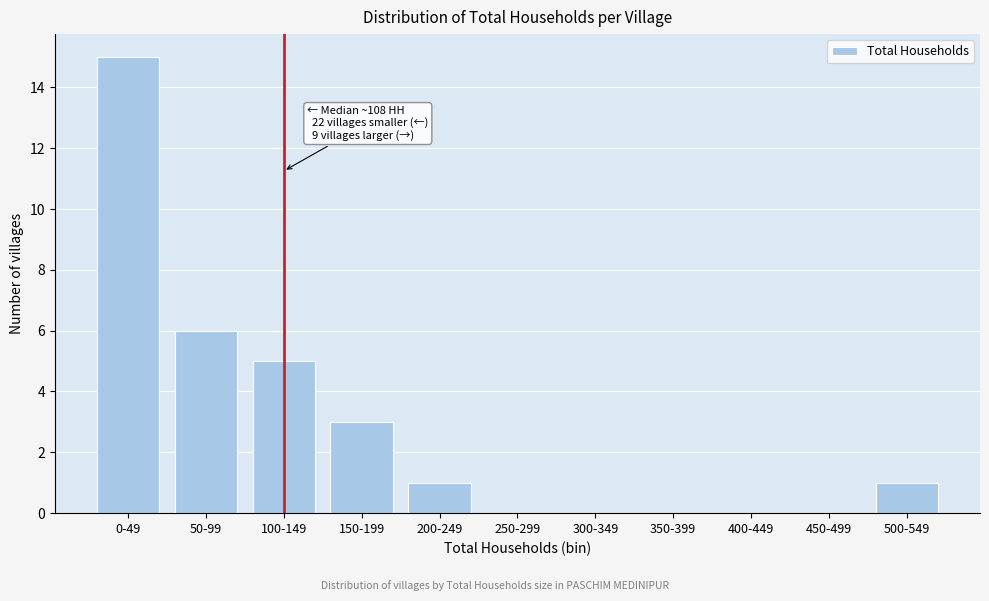

Reading right to left, transcribe all the data shown in this chart.

500-549=1	450-499=0	400-449=0	350-399=0	300-349=0	250-299=0	200-249=1	150-199=3	100-149=5	50-99=6	0-49=15